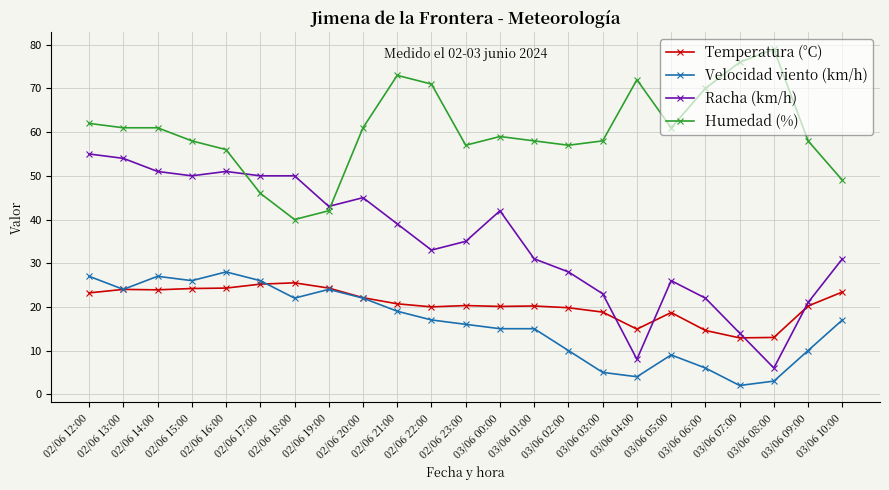

True or false: Velocidad viento (km/h) has more than 1 interior local peaks.

True